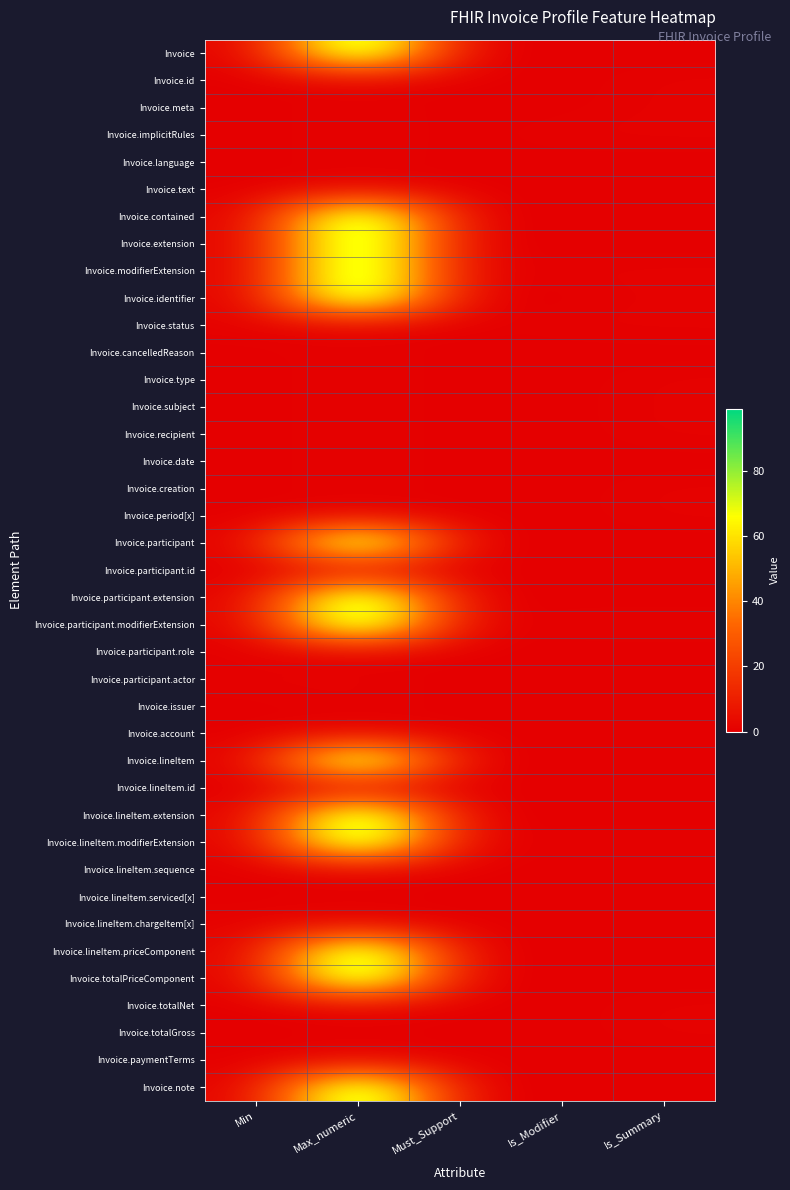

Rank the series at Must_Support from lowest to highest value.

Invoice, Invoice.id, Invoice.meta, Invoice.implicitRules, Invoice.language, Invoice.text, Invoice.contained, Invoice.extension, Invoice.modifierExtension, Invoice.identifier, Invoice.status, Invoice.cancelledReason, Invoice.type, Invoice.subject, Invoice.recipient, Invoice.date, Invoice.creation, Invoice.period[x], Invoice.participant, Invoice.participant.id, Invoice.participant.extension, Invoice.participant.modifierExtension, Invoice.participant.role, Invoice.participant.actor, Invoice.issuer, Invoice.account, Invoice.lineItem, Invoice.lineItem.id, Invoice.lineItem.extension, Invoice.lineItem.modifierExtension, Invoice.lineItem.sequence, Invoice.lineItem.serviced[x], Invoice.lineItem.chargeItem[x], Invoice.lineItem.priceComponent, Invoice.totalPriceComponent, Invoice.totalNet, Invoice.totalGross, Invoice.paymentTerms, Invoice.note